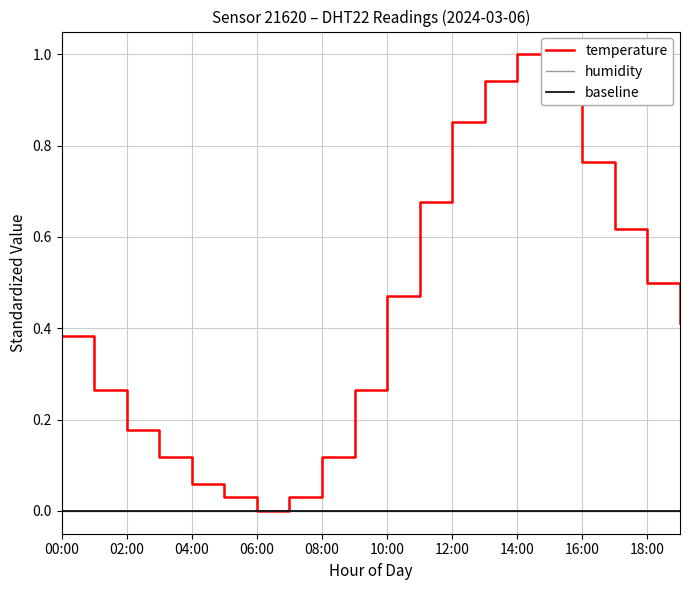

What position from the left is 00:00?

1